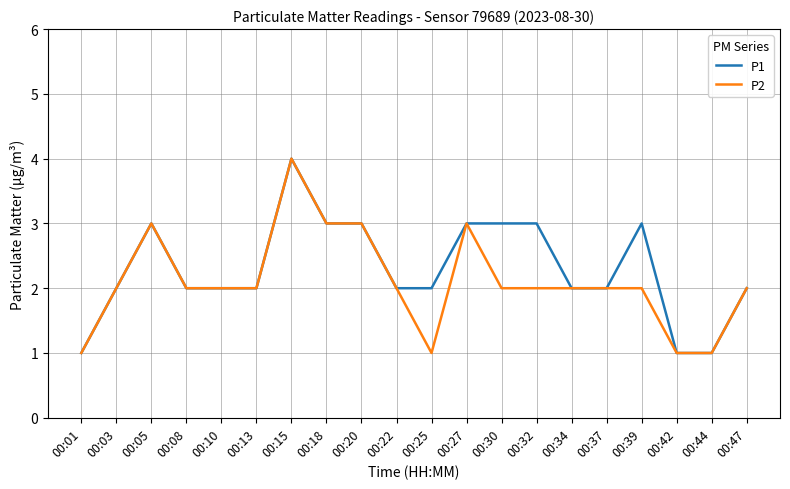

At which category is the sum across all series the highest?

00:15